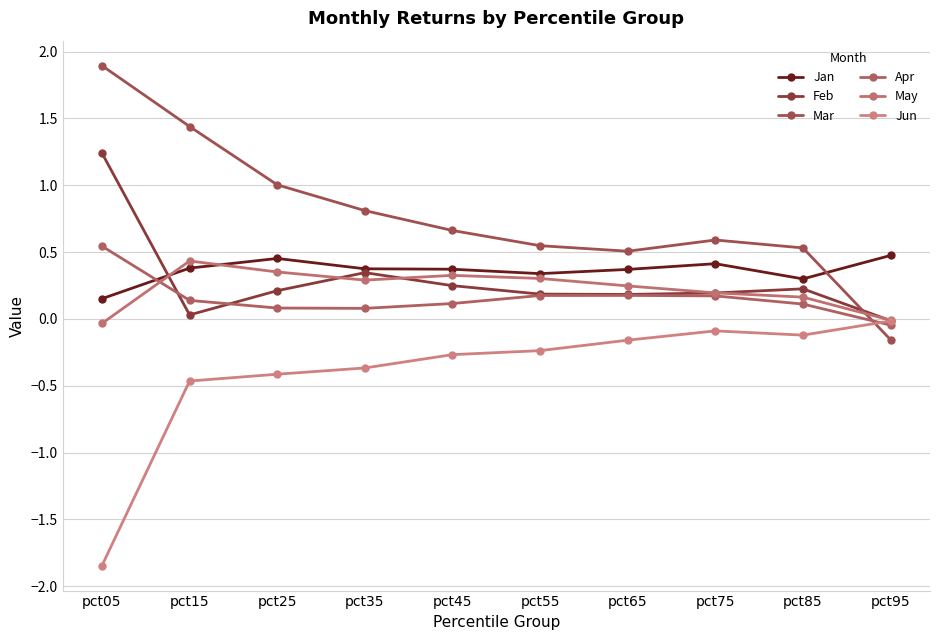

Count the number of data series in this chart.

6